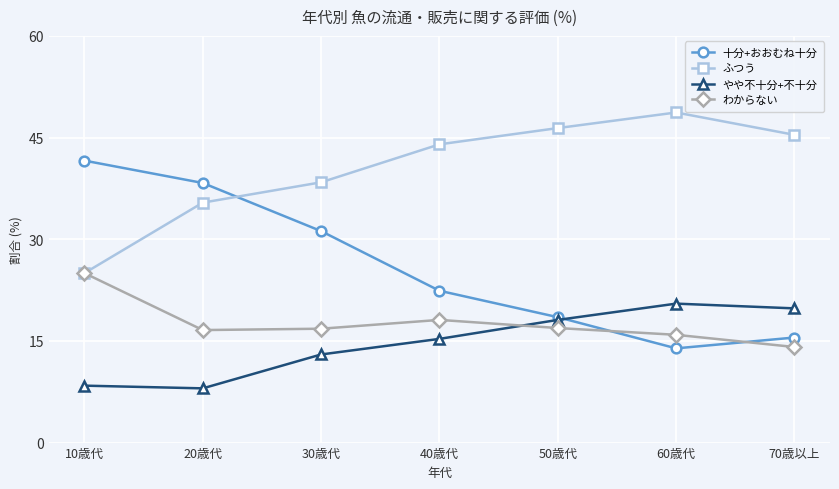

At which category does やや不十分+不十分 reach its first local peak?

60歳代